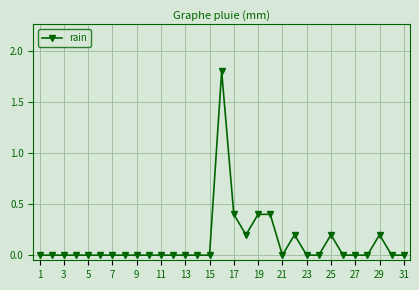

True or false: the data has more than 2 interior local peaks.

True